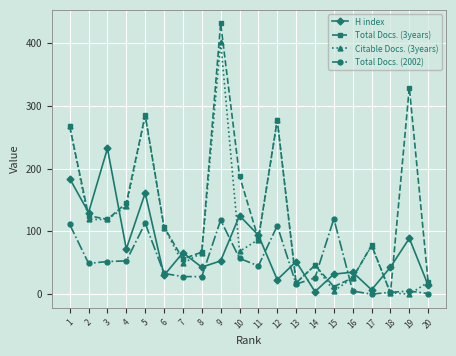

What is the maximum value shown in the chart?

431